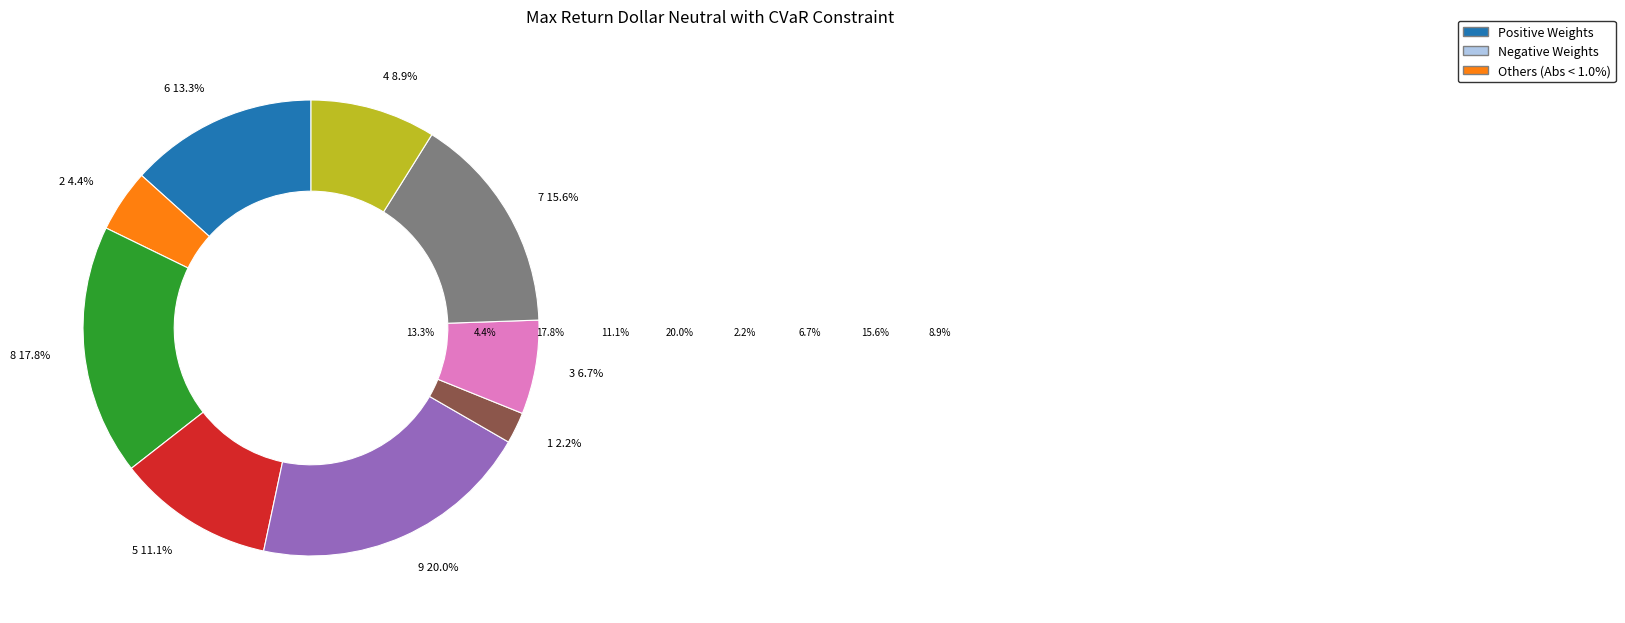

Is there a majority slice in this chart?

No